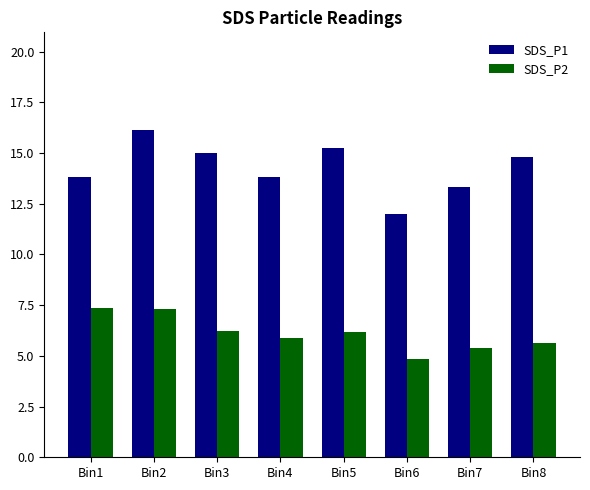

At which label does SDS_P1 reach its peak?

Bin2